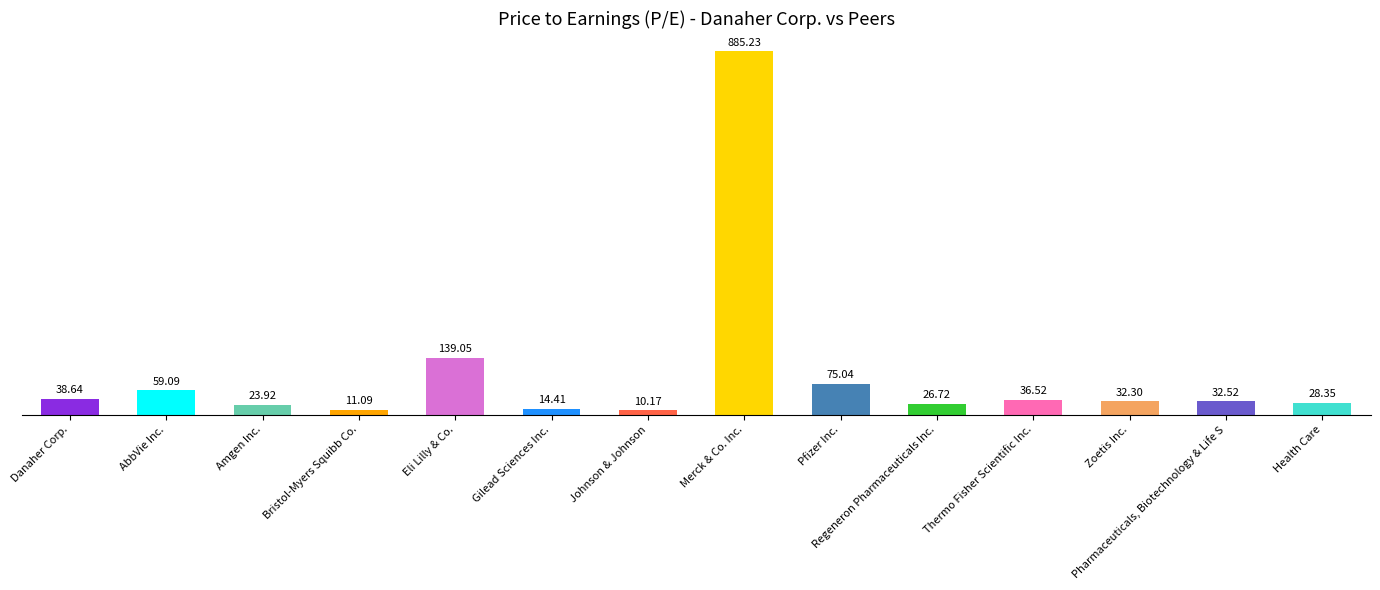

Read the value at Gilead Sciences Inc..

14.4